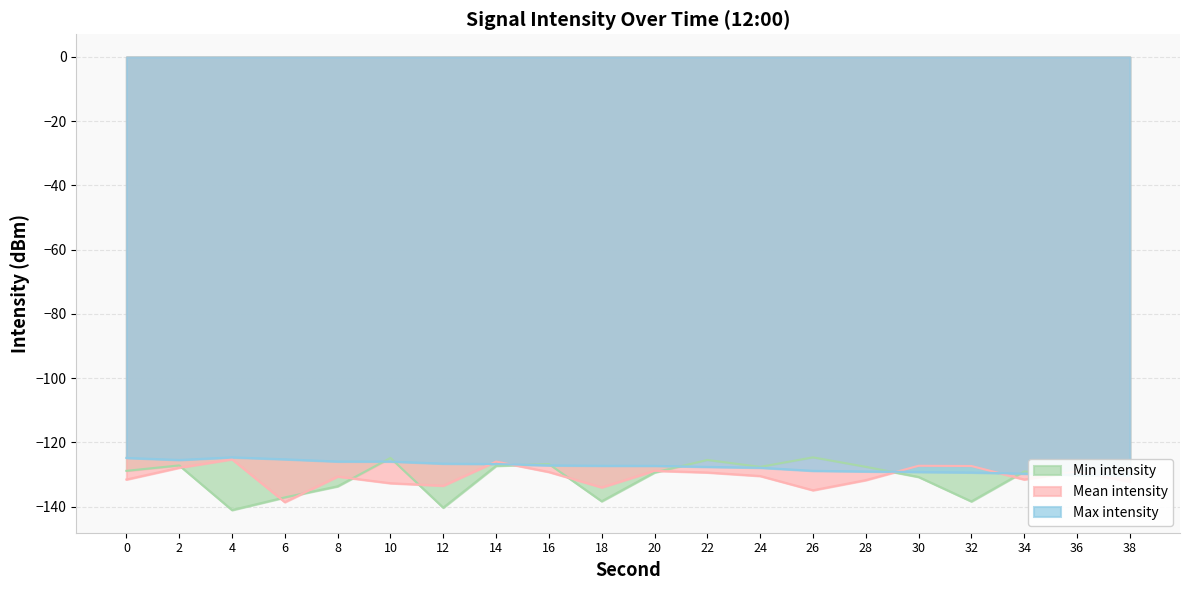

How many categories are shown in the chart?

20